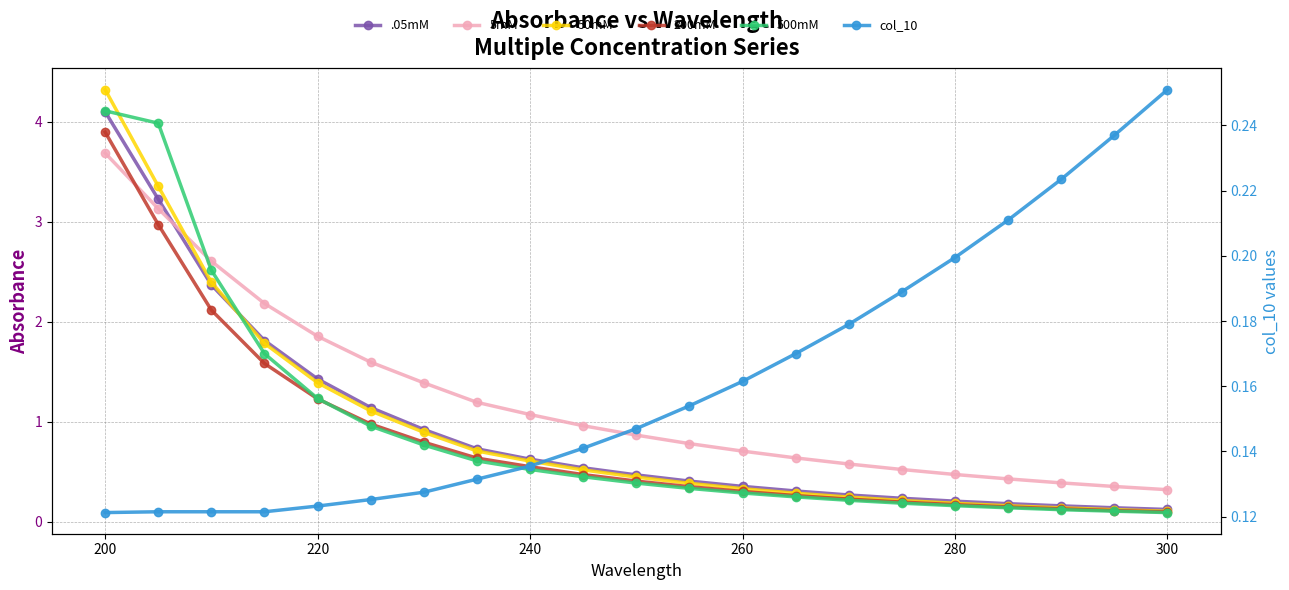

Is it true that 50mM equals 0.1 at 17?

False